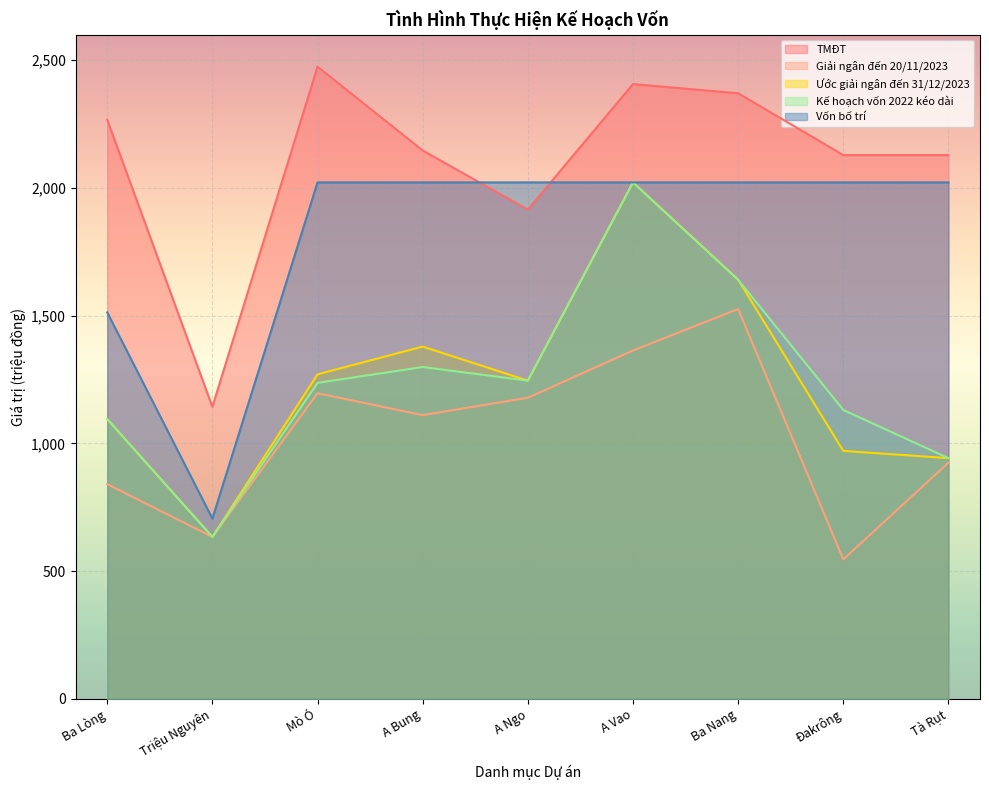

Rank the series at Tà Rụt from highest to lowest value.

TMĐT, Vốn bố trí, Ước giải ngân đến 31/12/2023, Kế hoạch vốn 2022 kéo dài, Giải ngân đến 20/11/2023